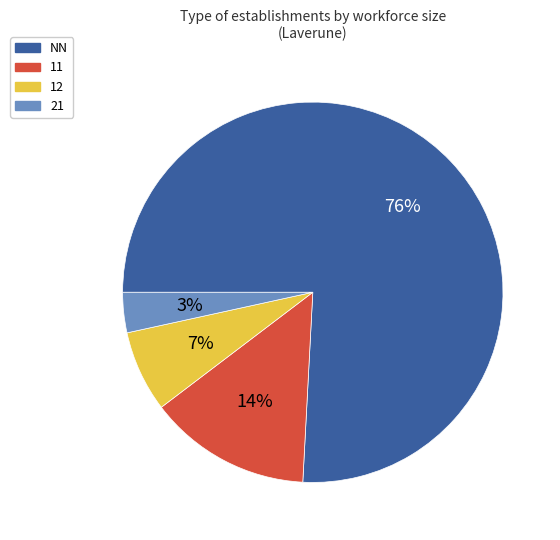

To the nearest percent, what is the average slice percentage?

25%